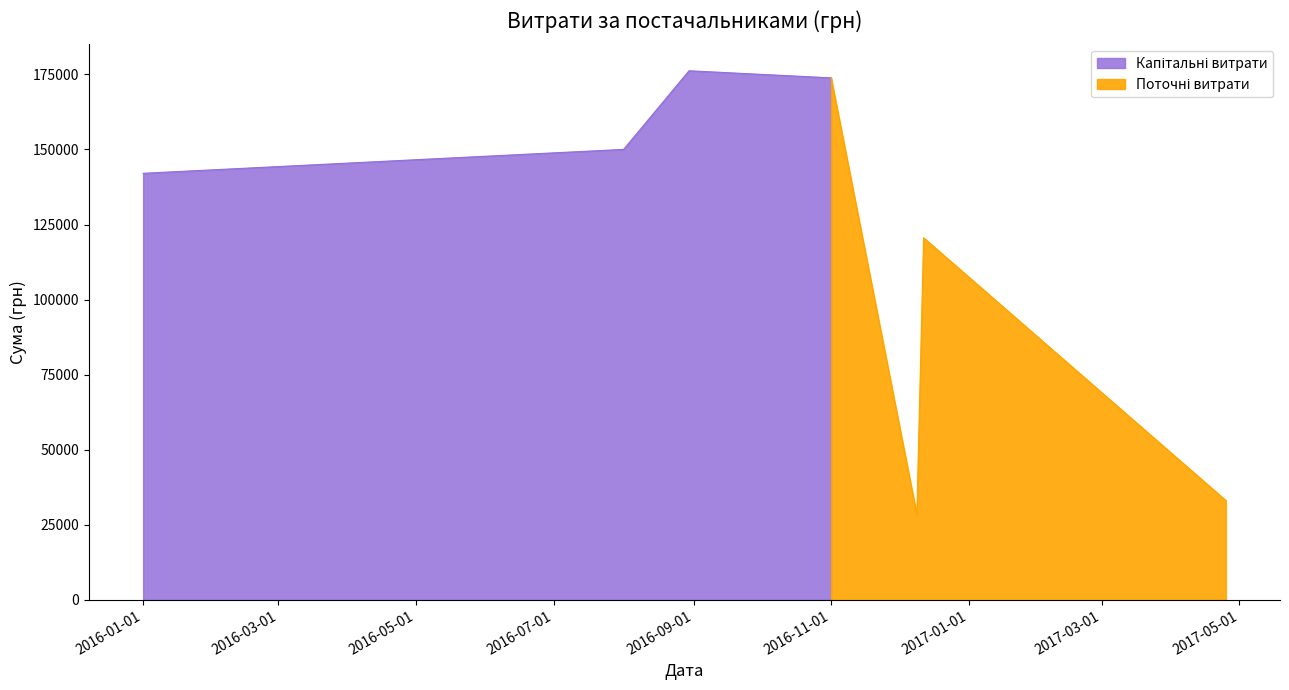

What is the change in value from 31 to 33?

-111.0